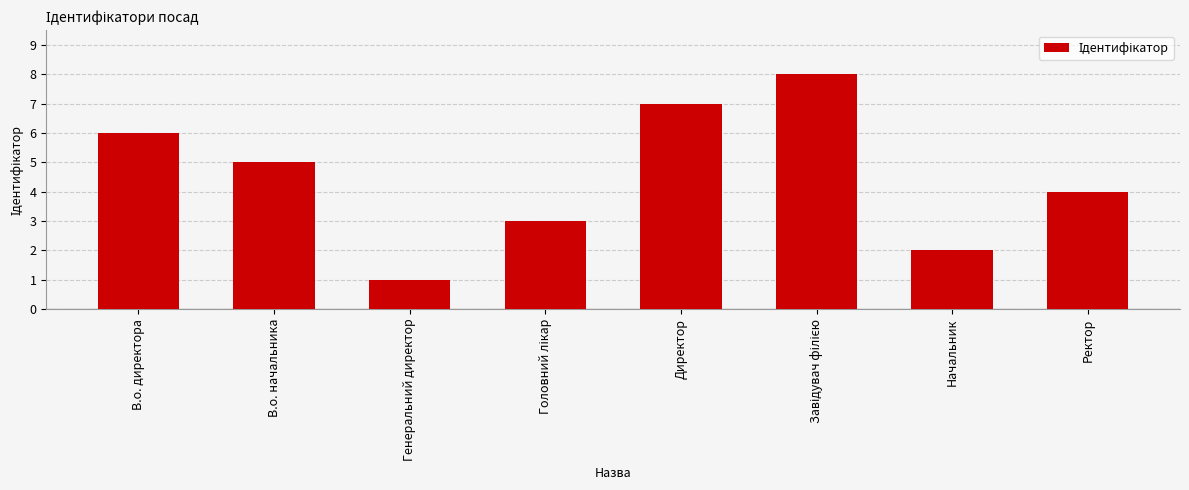

Between Директор and Генеральний директор, which is larger?

Директор